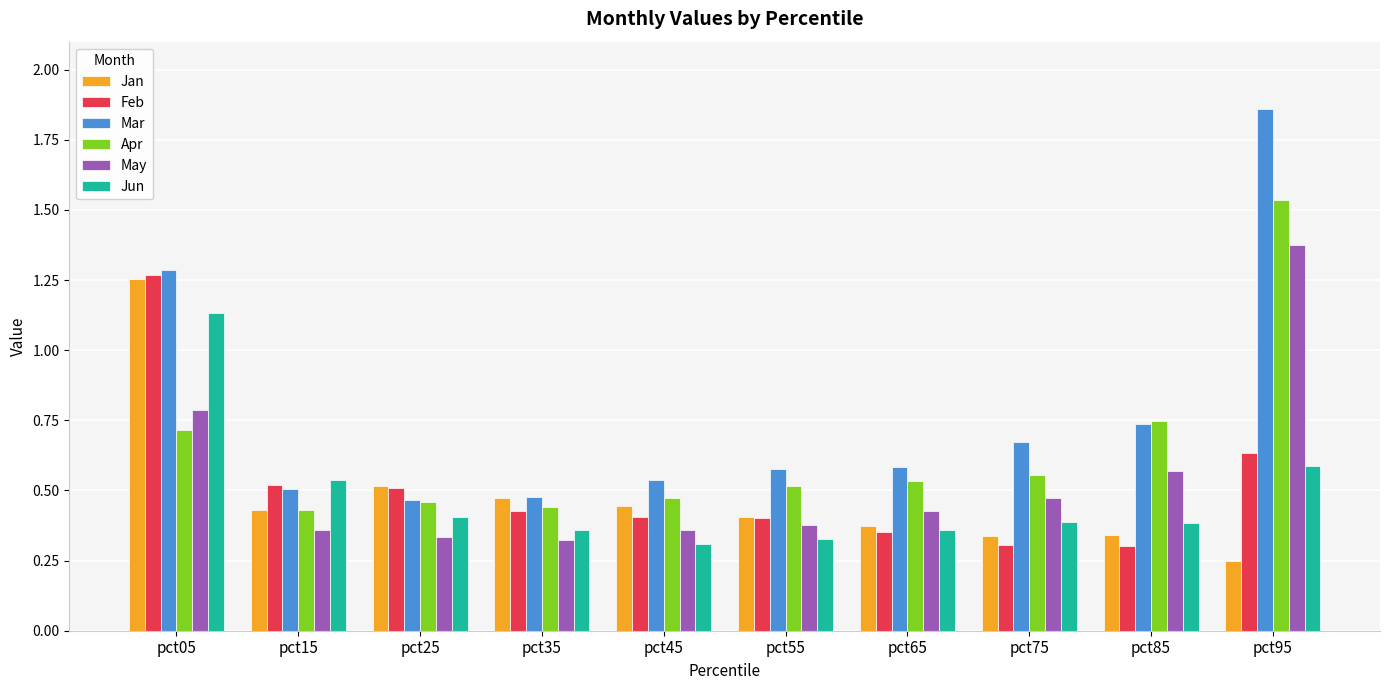

Which series has the widest spread of values?

Mar